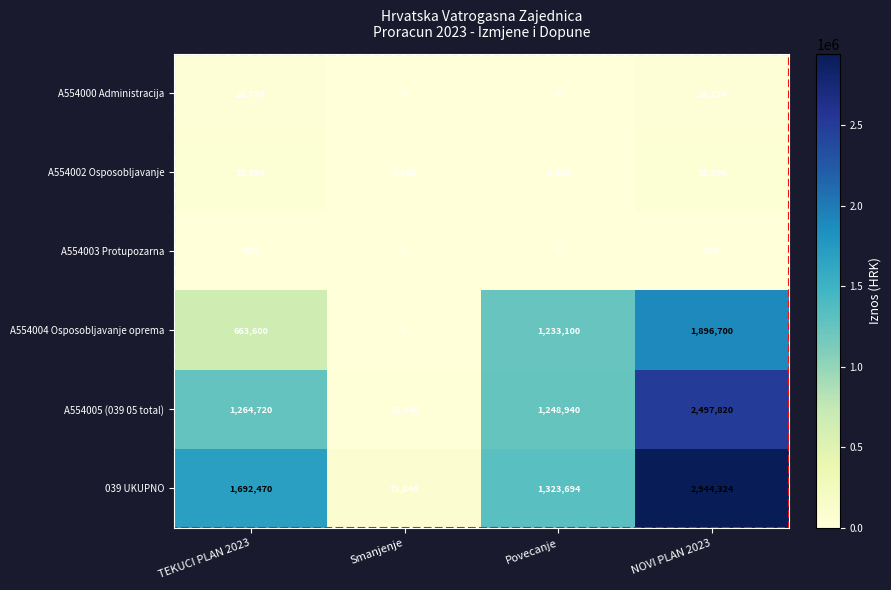

How many data points does each series have?

4